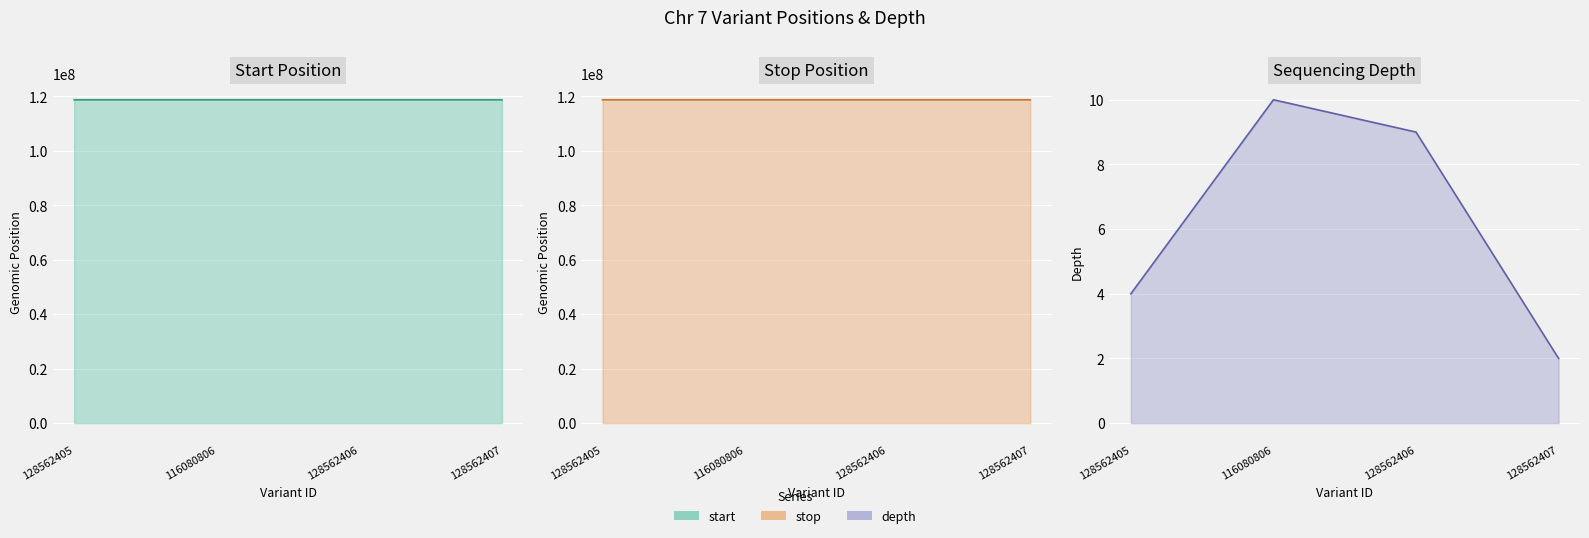

Between 128562406 and 128562407, which series saw the biggest shift?

start